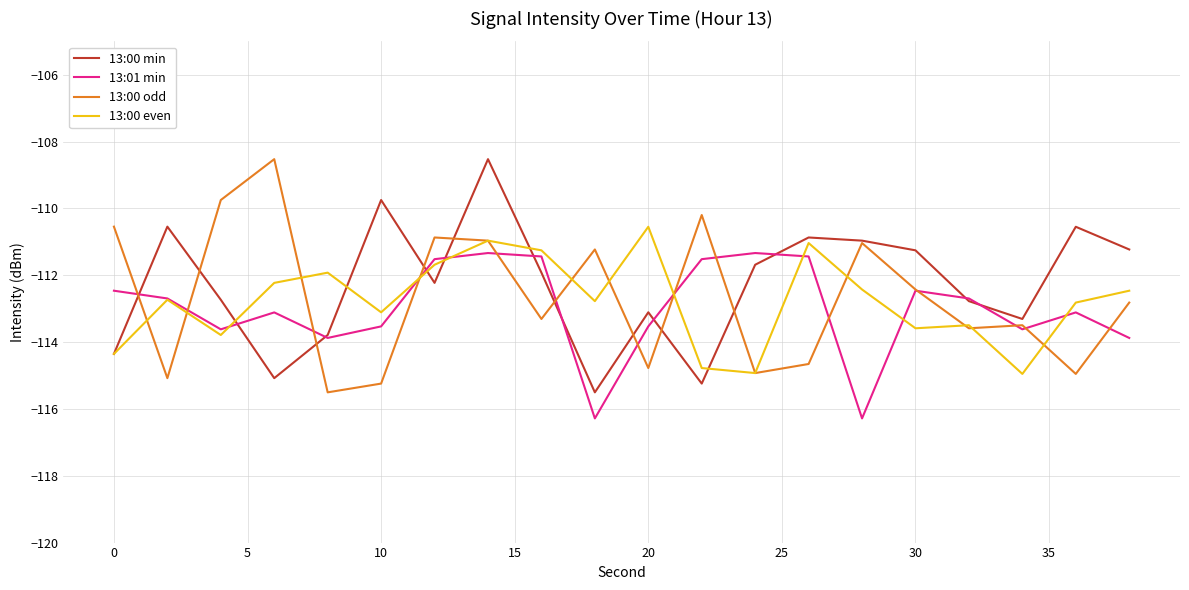

What is the maximum value shown in the chart?

-108.5